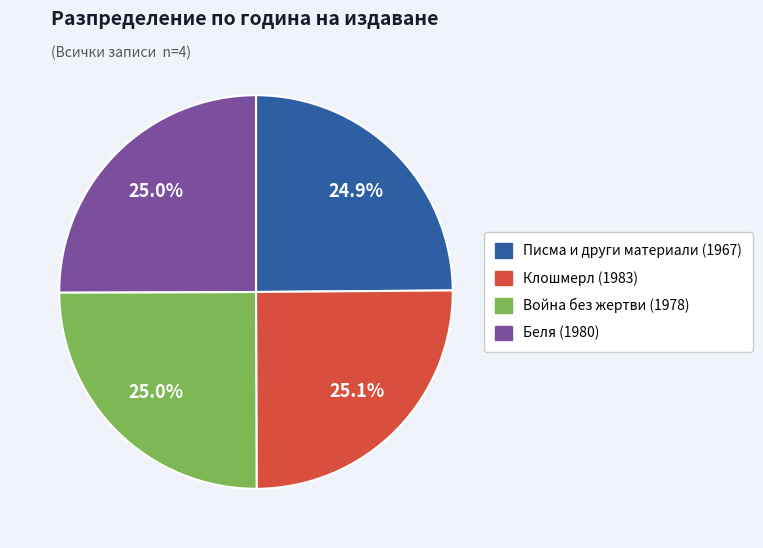

To the nearest percent, what percentage of the pie is Писма и други материали (1967)?

25%